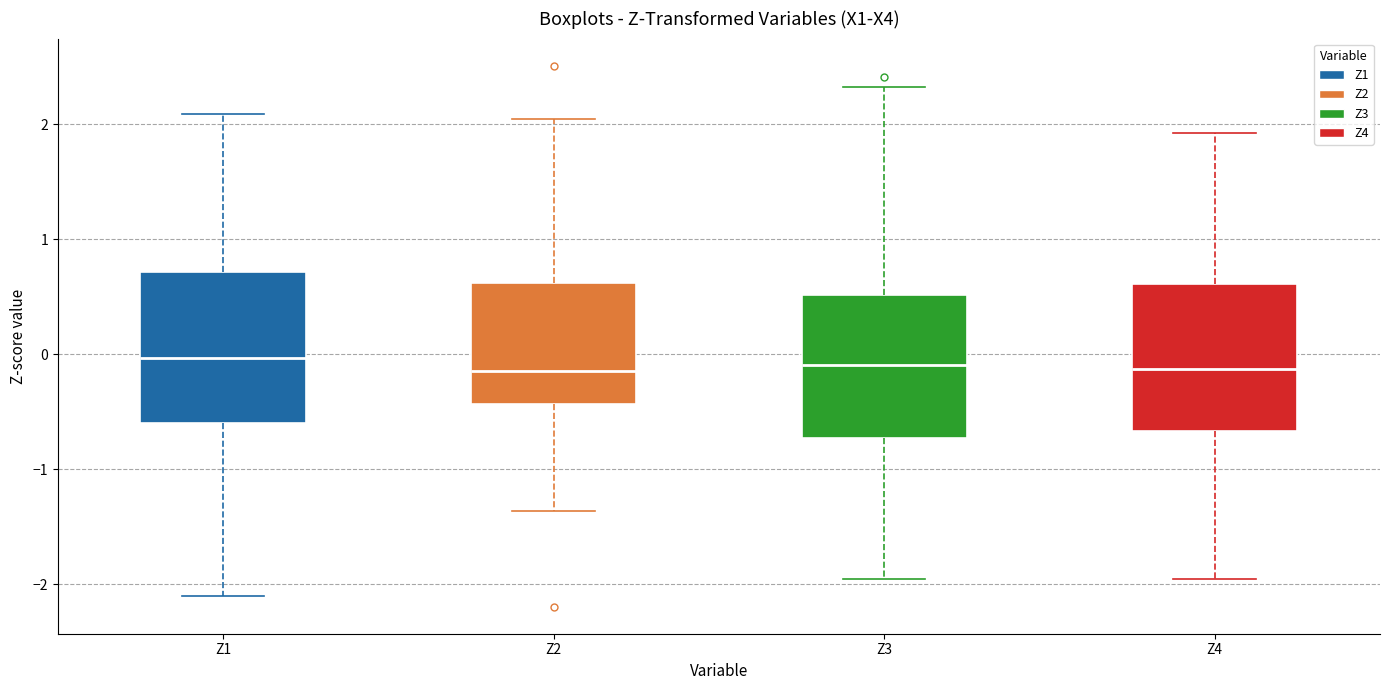

Where is the upper edge of the box for Z1 on the y-axis? The values are not printed on the chart, so give them approximately, as read against the axis.

0.7